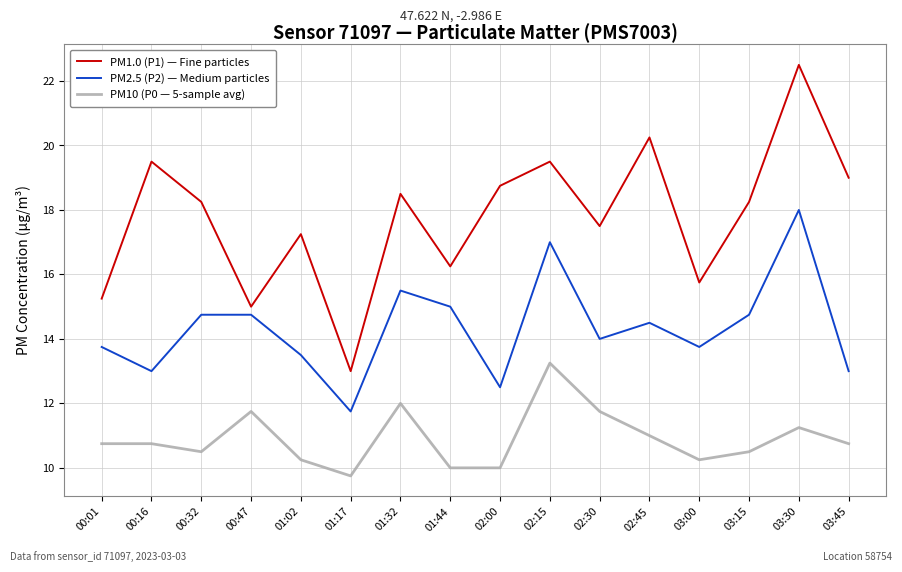

What is the minimum value shown in the chart?

9.8